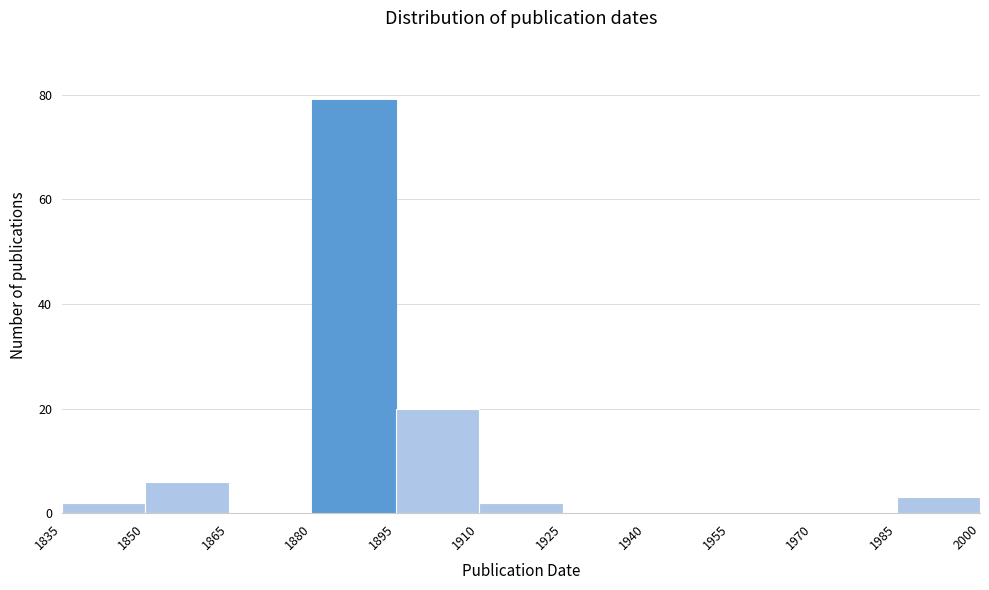

What is the height of the bar covering 1835 to 1850 on the x-axis? The values are not printed on the chart, so give them approximately, as read against the axis.

2